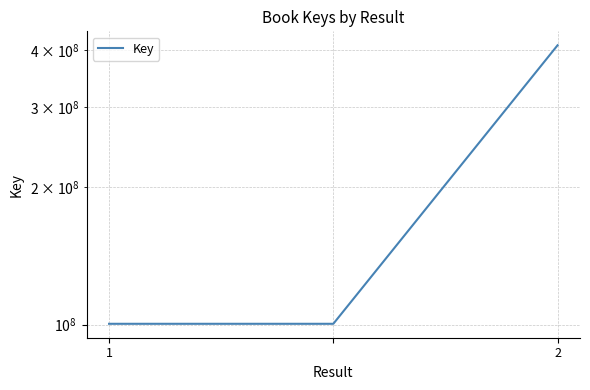

What is the difference between the maximum and minimum values?

309615323